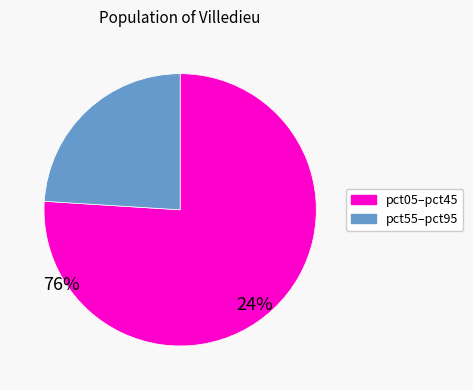

How many segments does this pie chart have?

2